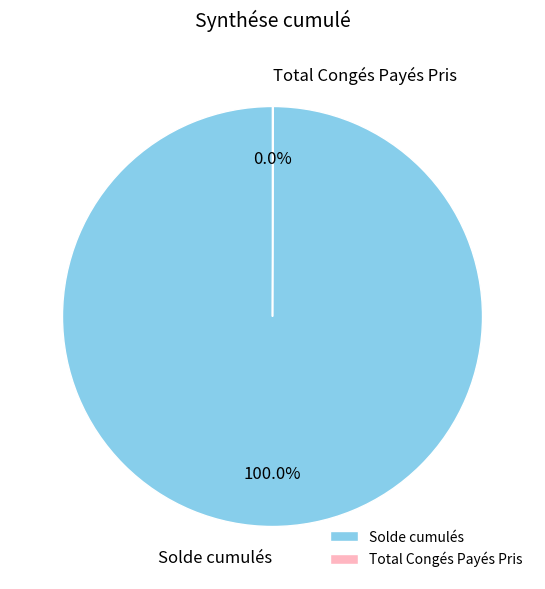

What is the largest slice in the pie chart?

Solde cumulés